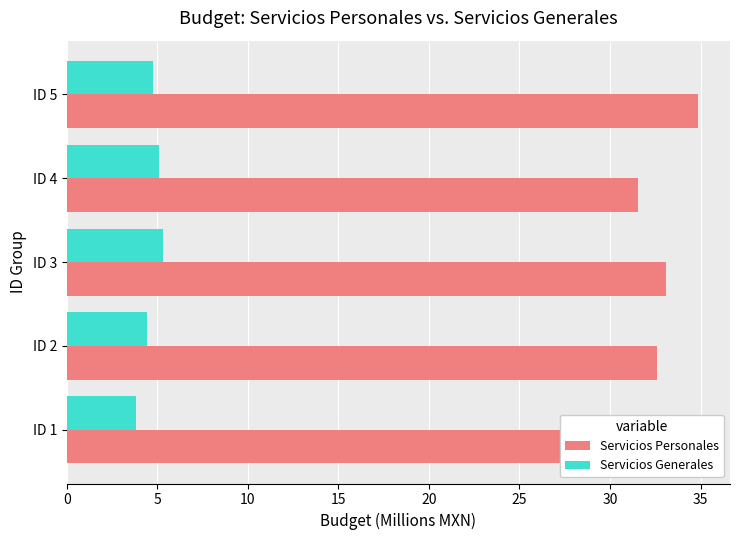

Read the Servicios Generales value at ID 1.

3.8